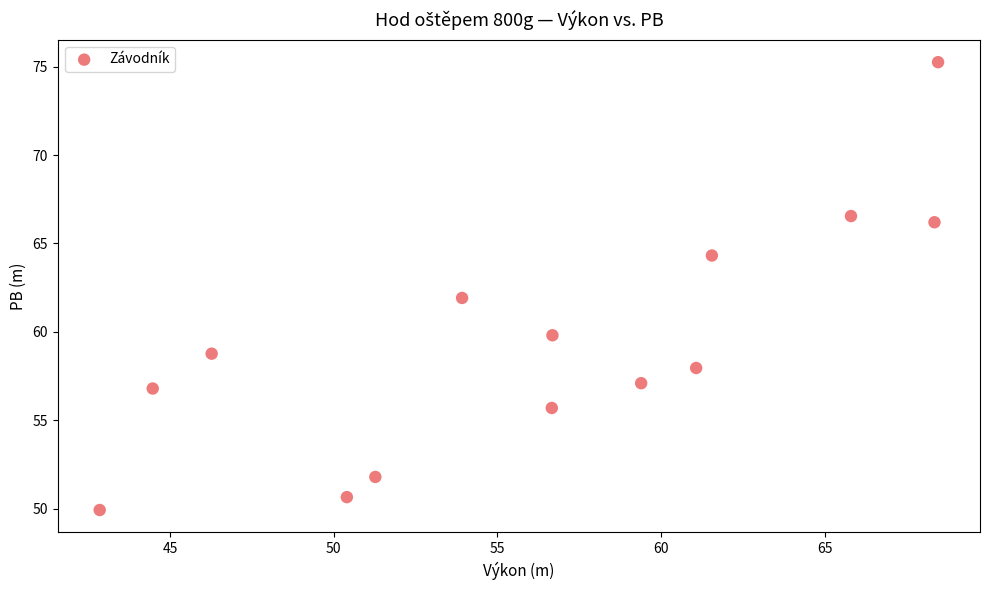

What is the range of X values (max minus min)?

25.6